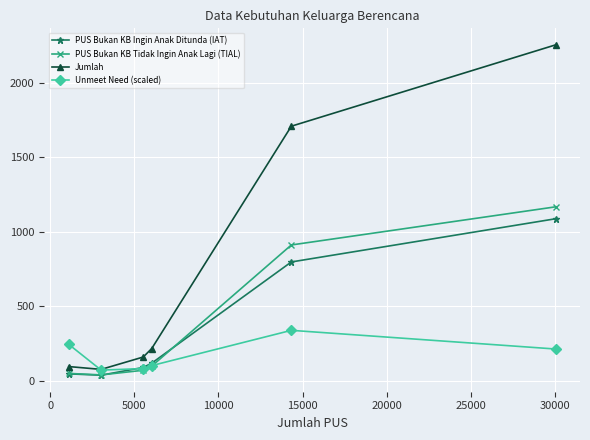

Which series has the largest total across all categories?

Jumlah